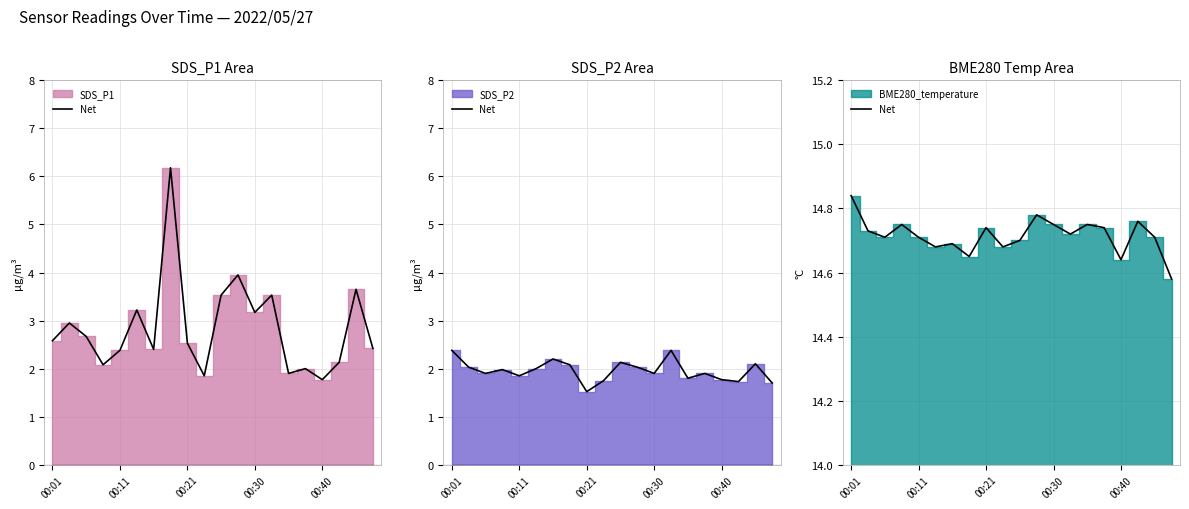

What is the sum of all values?

294.3